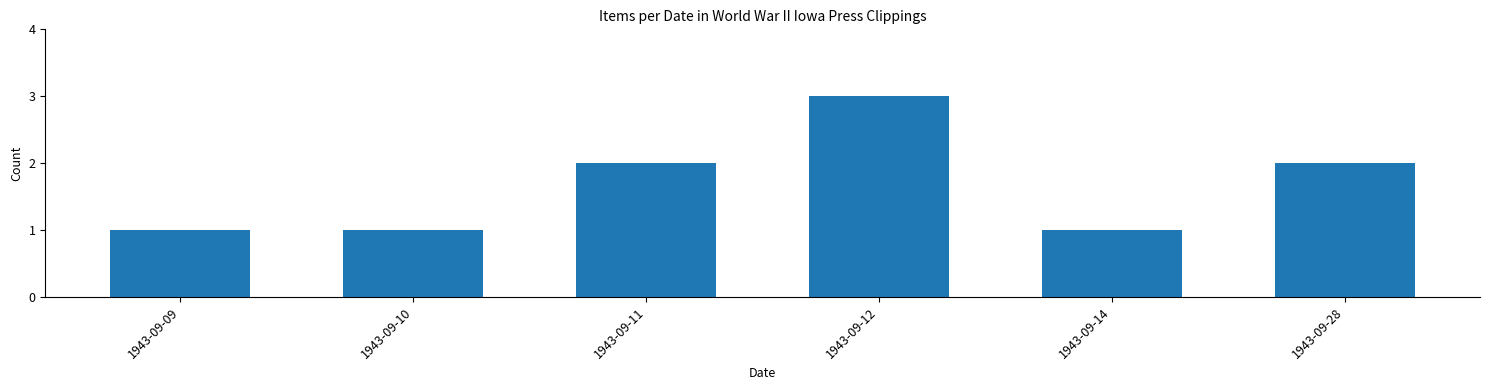

True or false: the data shows 1 at 1943-09-28.

False